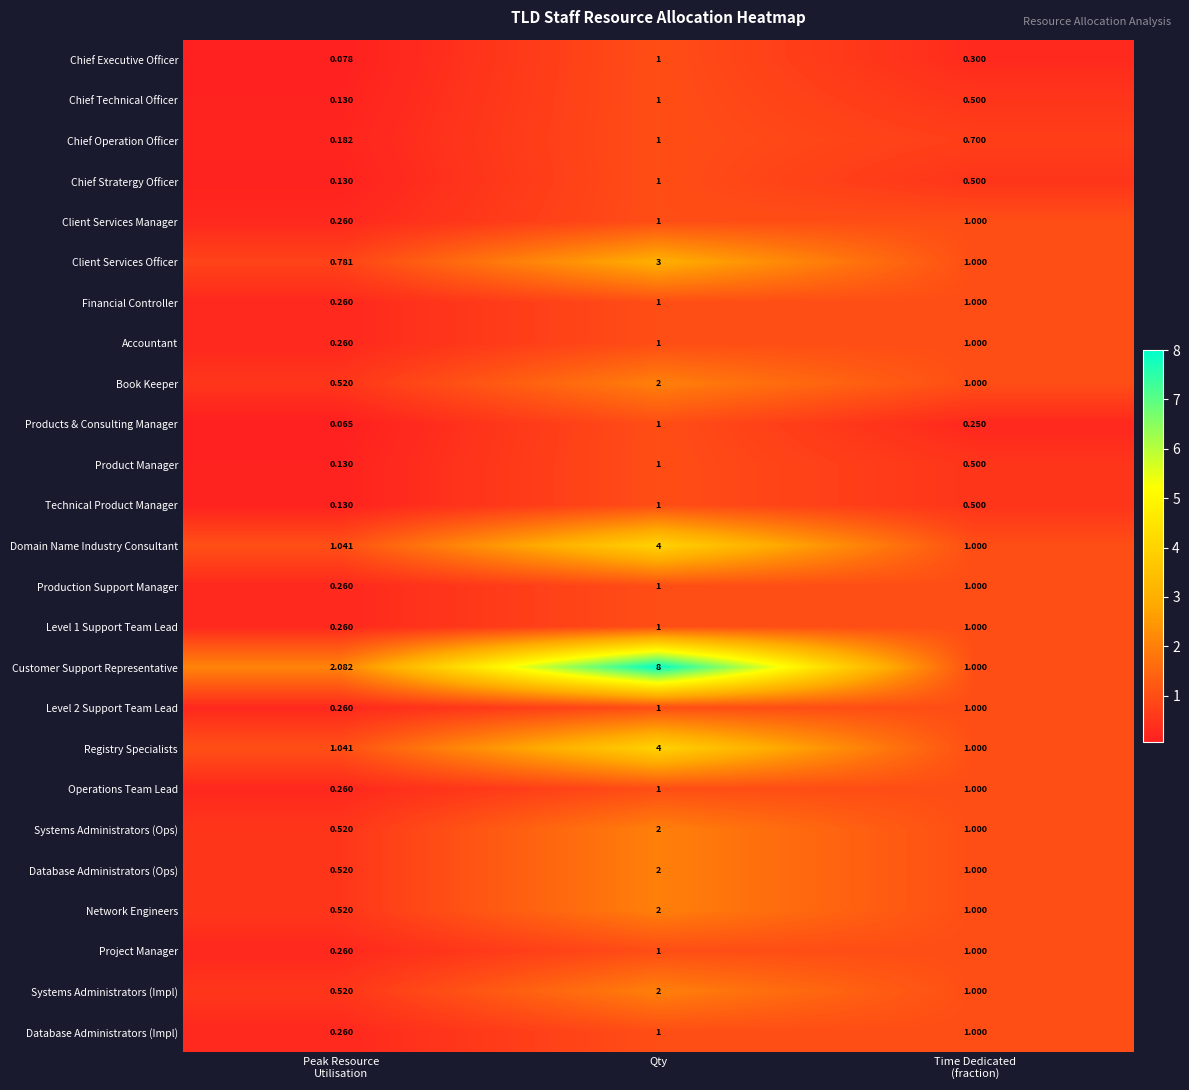

Which series has the widest spread of values?

Customer Support Representative